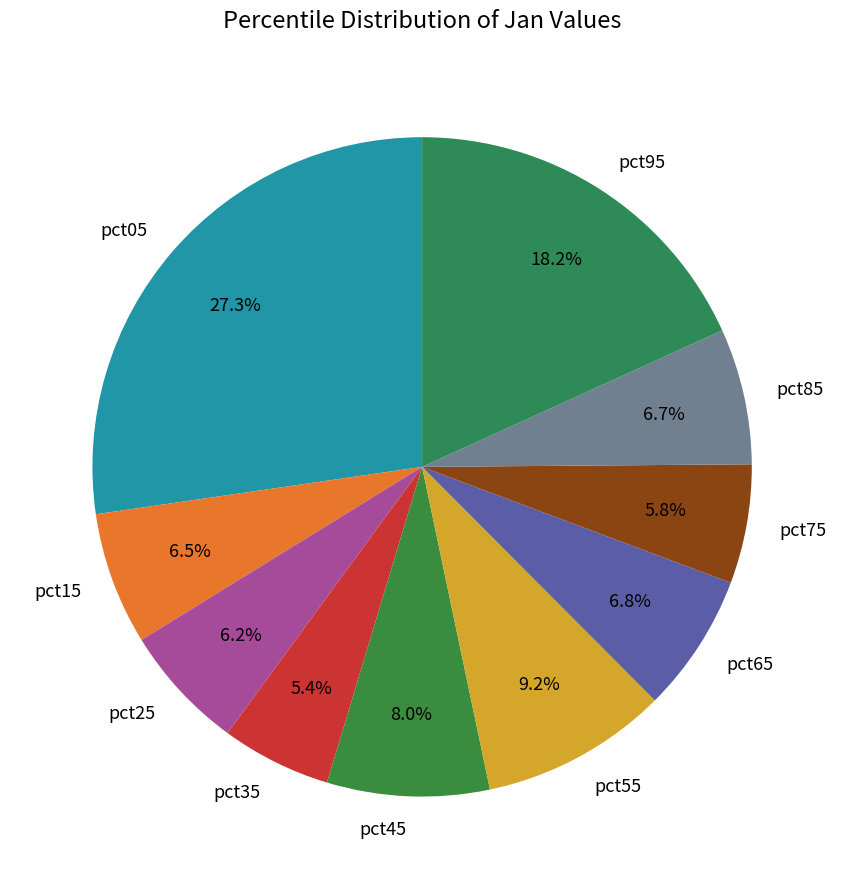

Which category has the biggest portion of the pie?

pct05